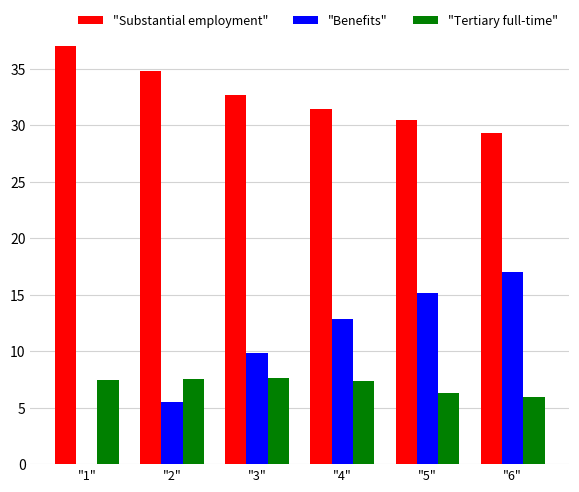

The value of "Substantial employment" at "6" is 29.3. True or false?

True